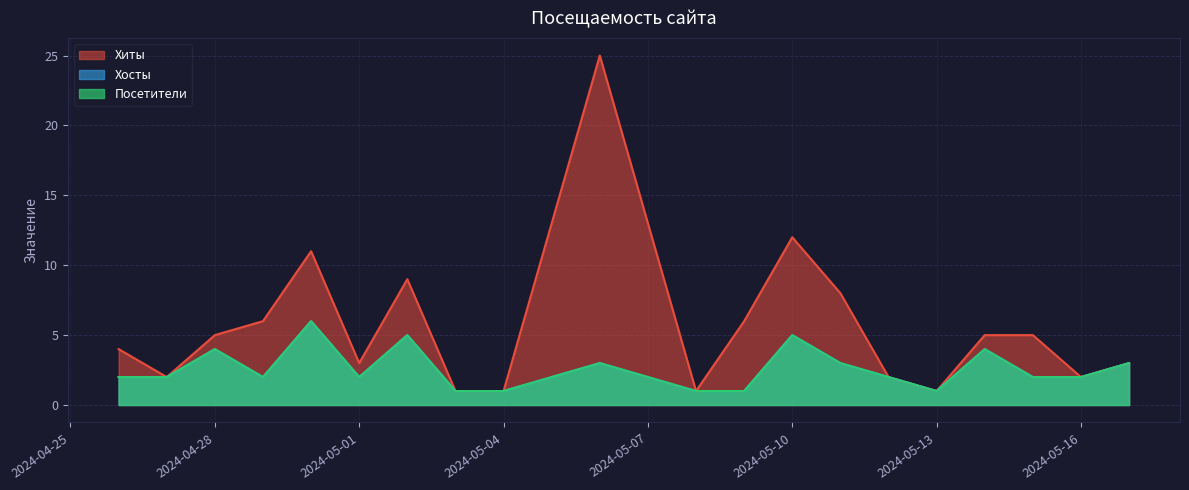

Is the value of Посетители at 2024-04-27 greater than the value of Хиты at 2024-05-01?

No